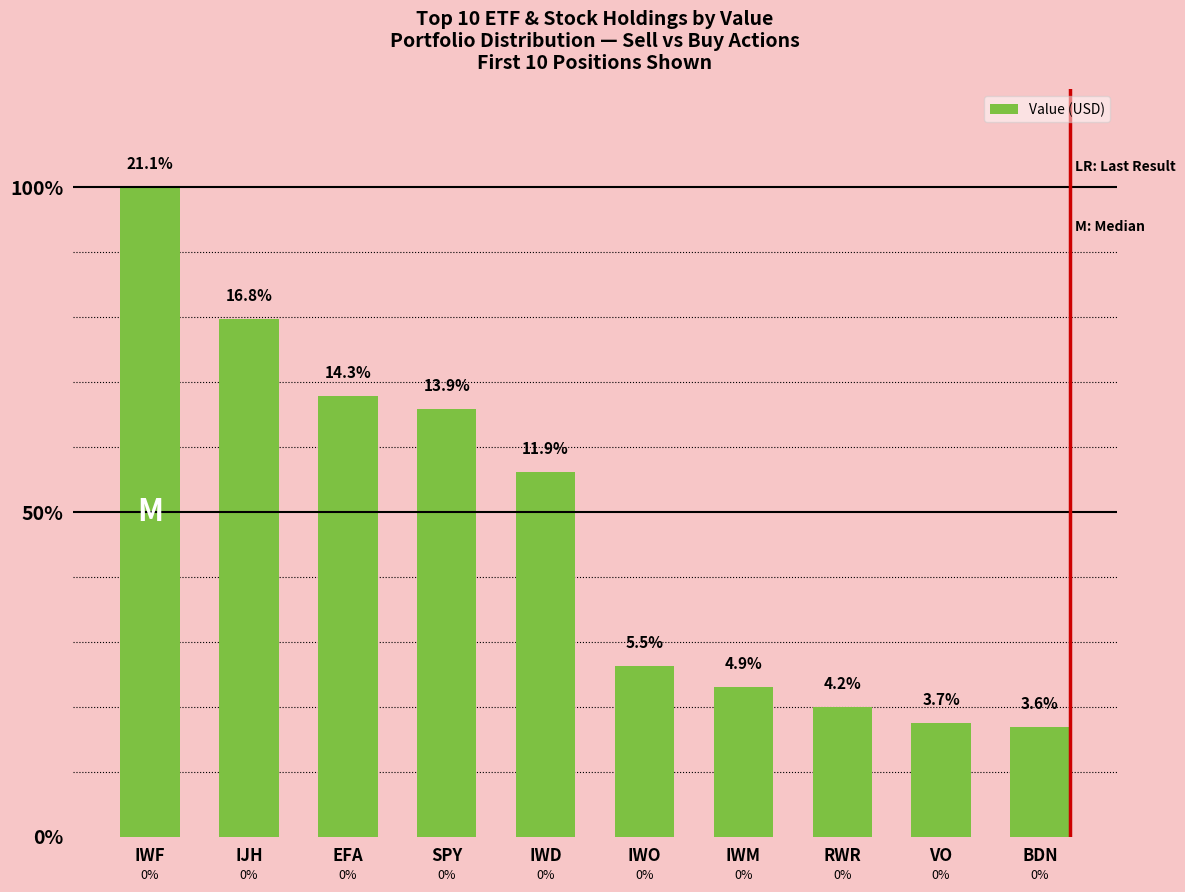

Does the chart contain any negative values?

No